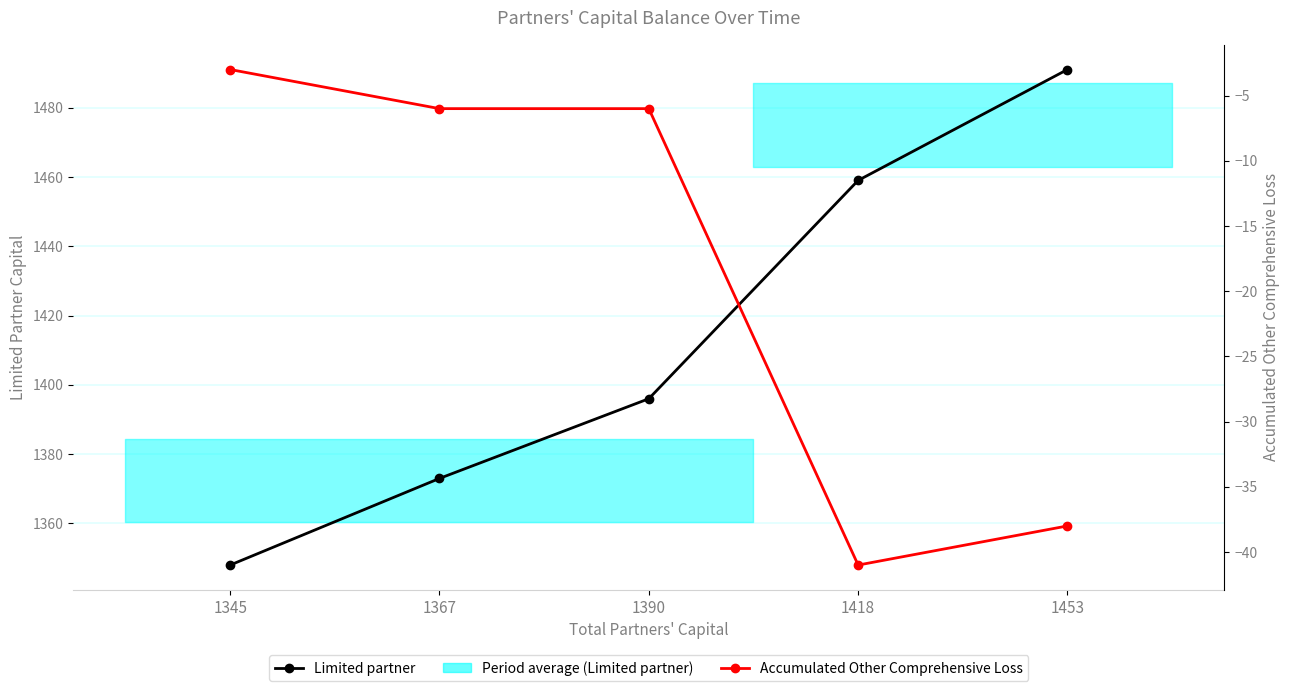

At which category does the chart reach its minimum across all series?

1418